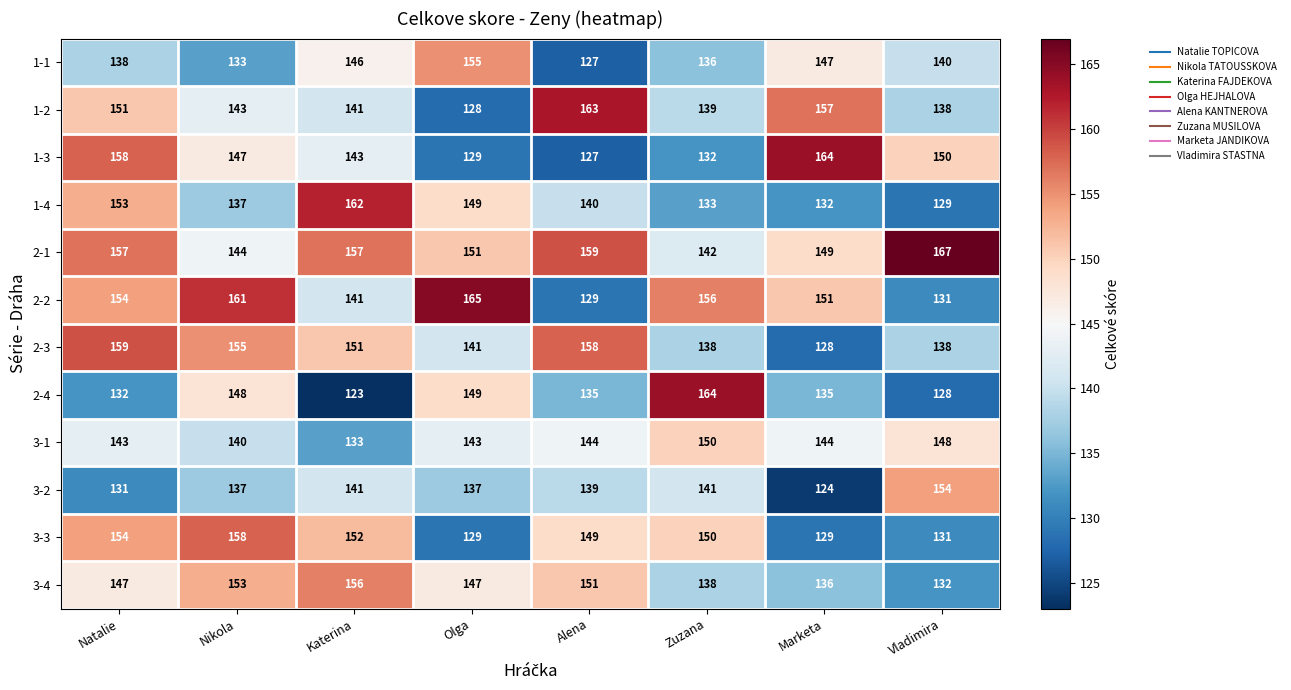

What is the spread (max minus min) of values at Olga?

37